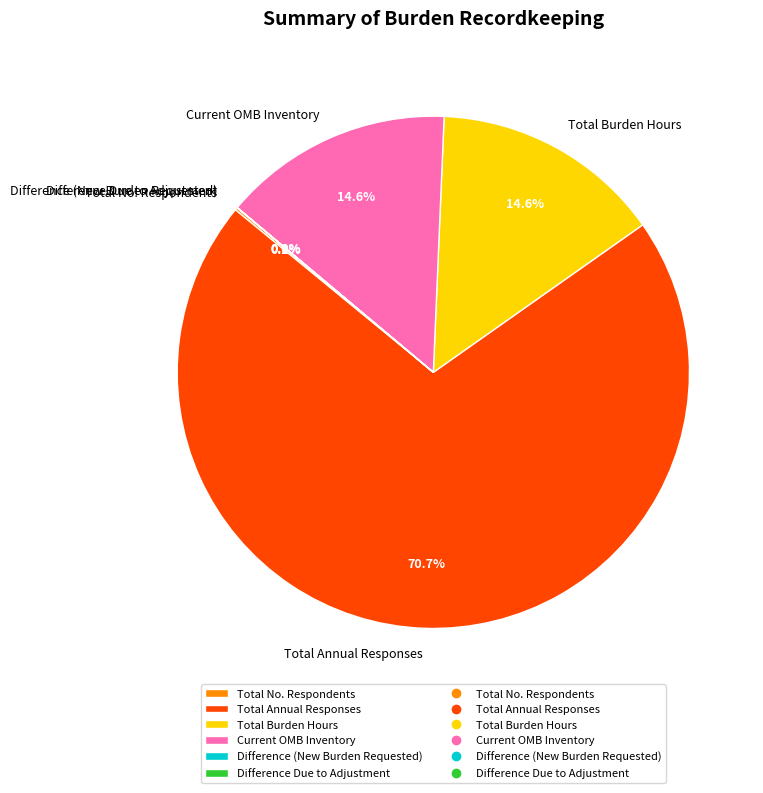

Which category has the biggest portion of the pie?

Total Annual Responses